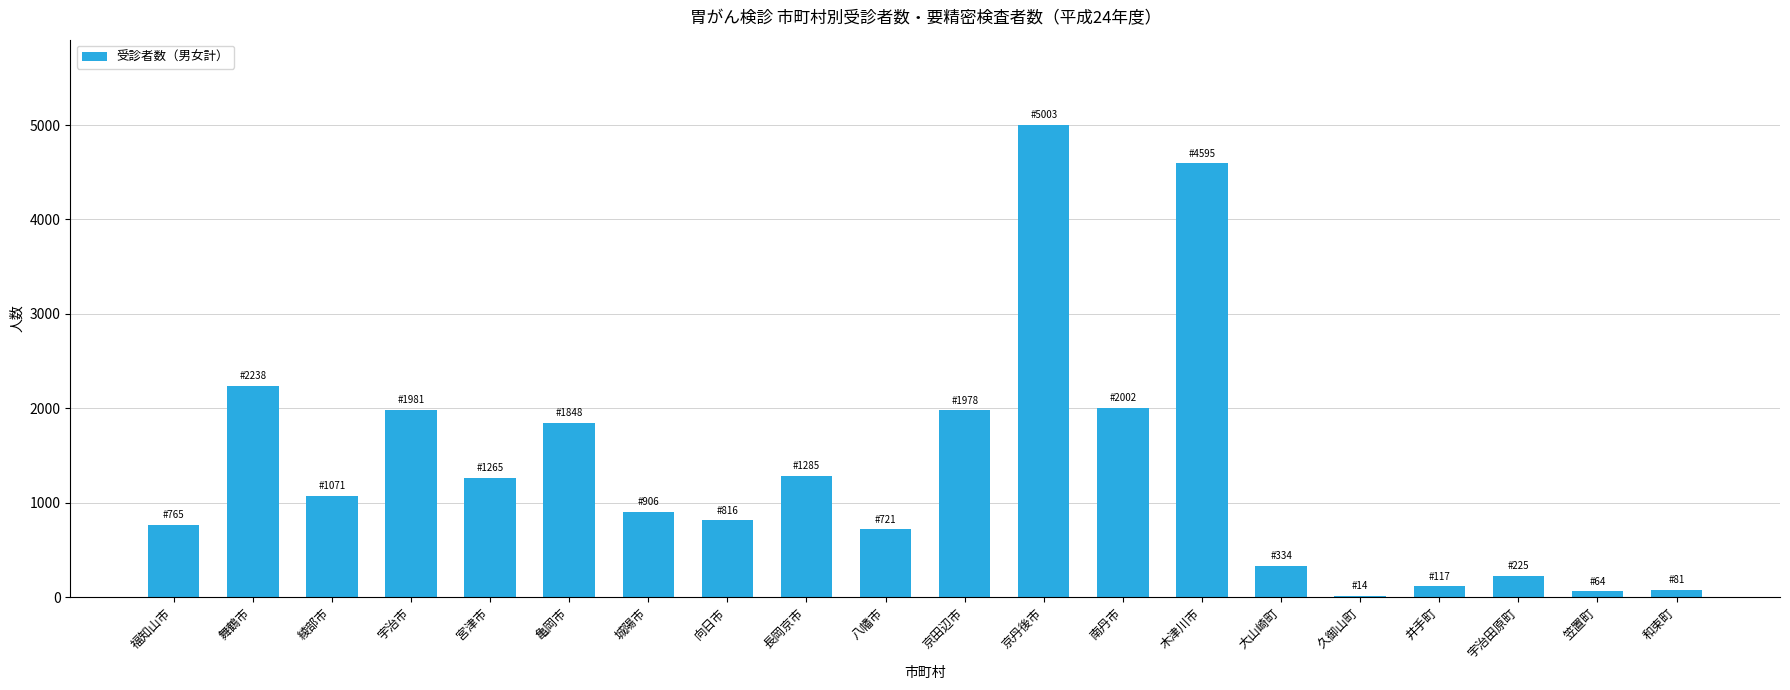

Between 笠置町 and 長岡京市, which is larger?

長岡京市